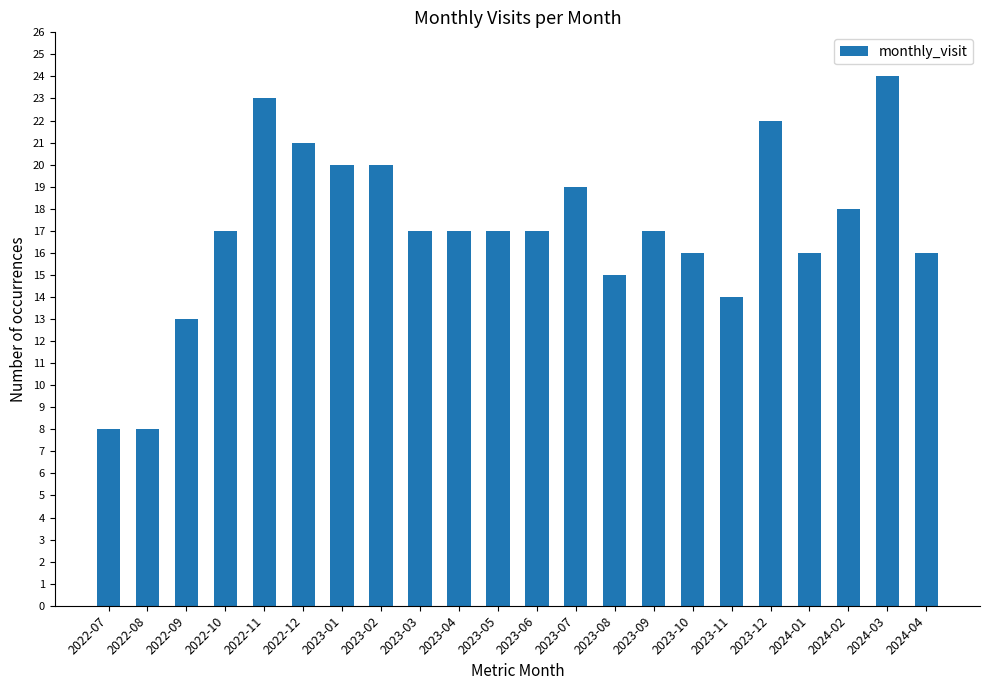

Which category has the highest value across all series?

2024-03